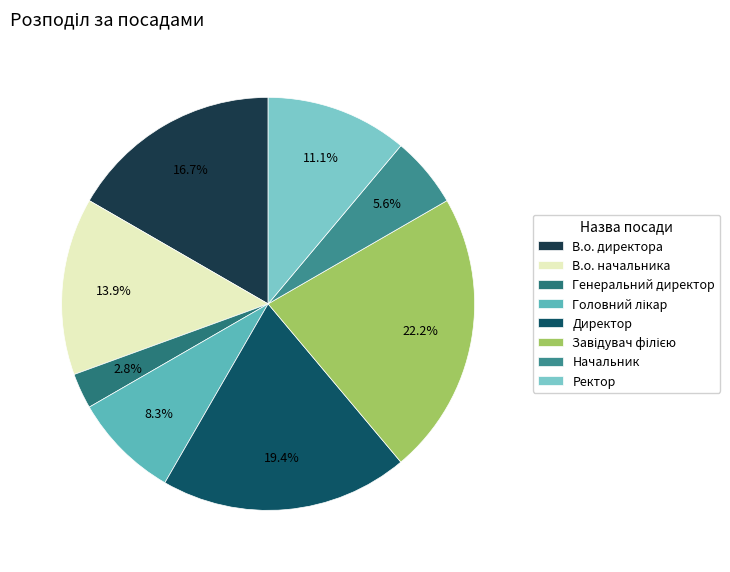

True or false: Начальник accounts for 6% of the total.

True